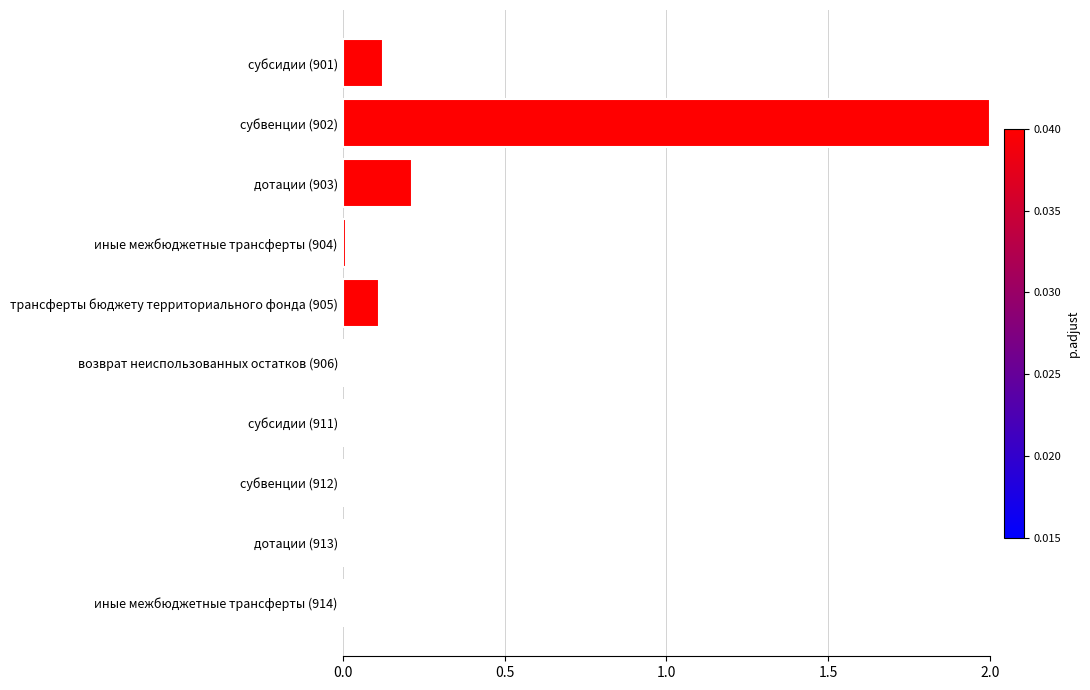

What is the maximum value shown in the chart?

2.0